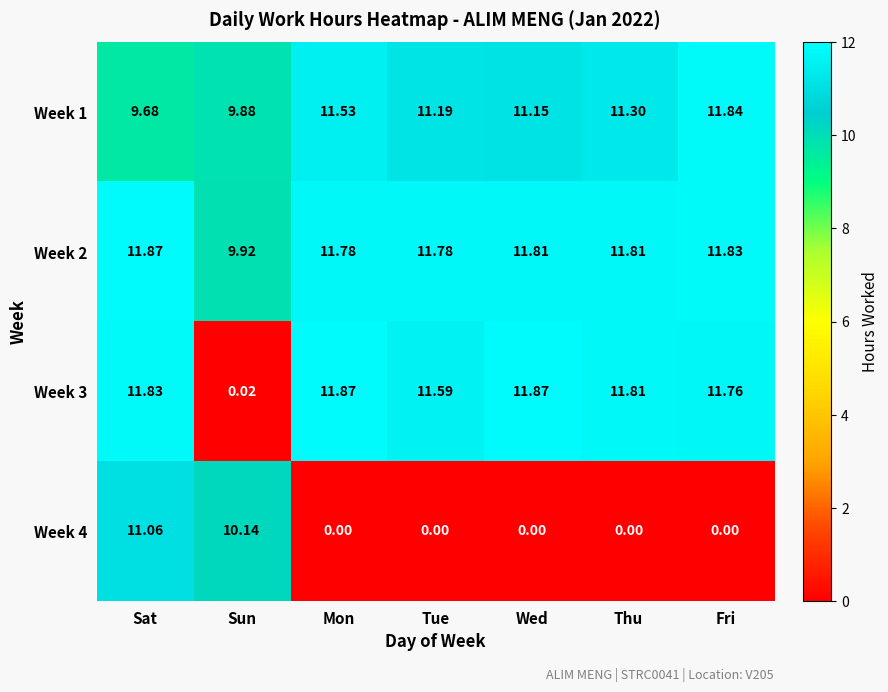

Is the value of Week 2 at Sun greater than the value of Week 3 at Wed?

No